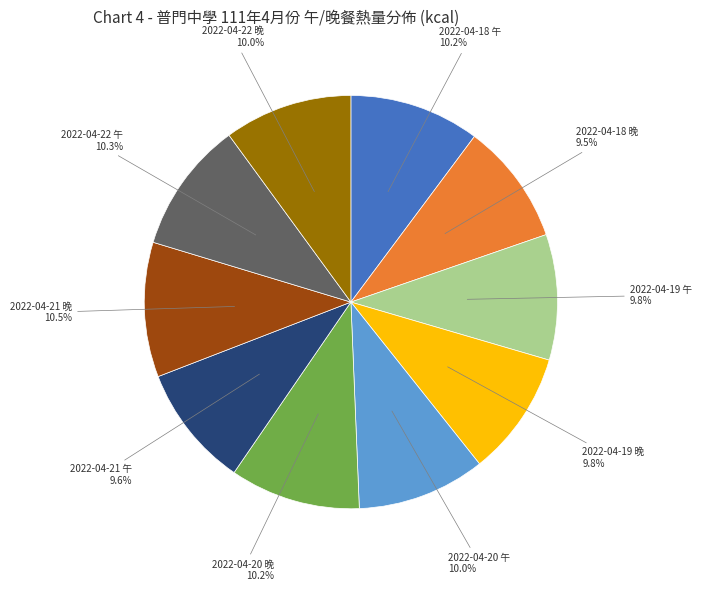

Count the number of slices in the pie.

10